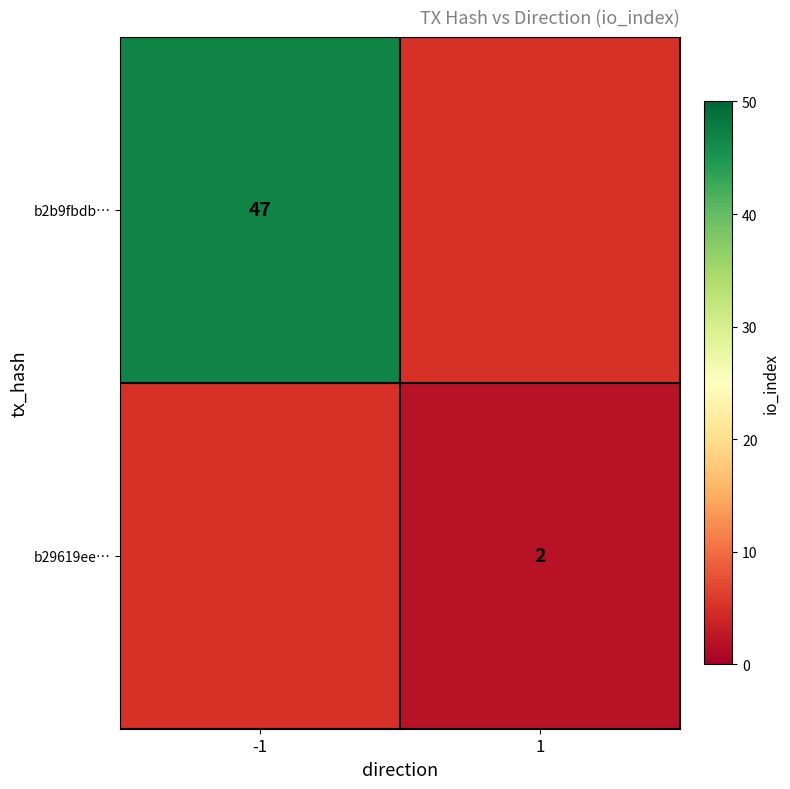

The value of b29619ee… at 1 is 2. True or false?

True